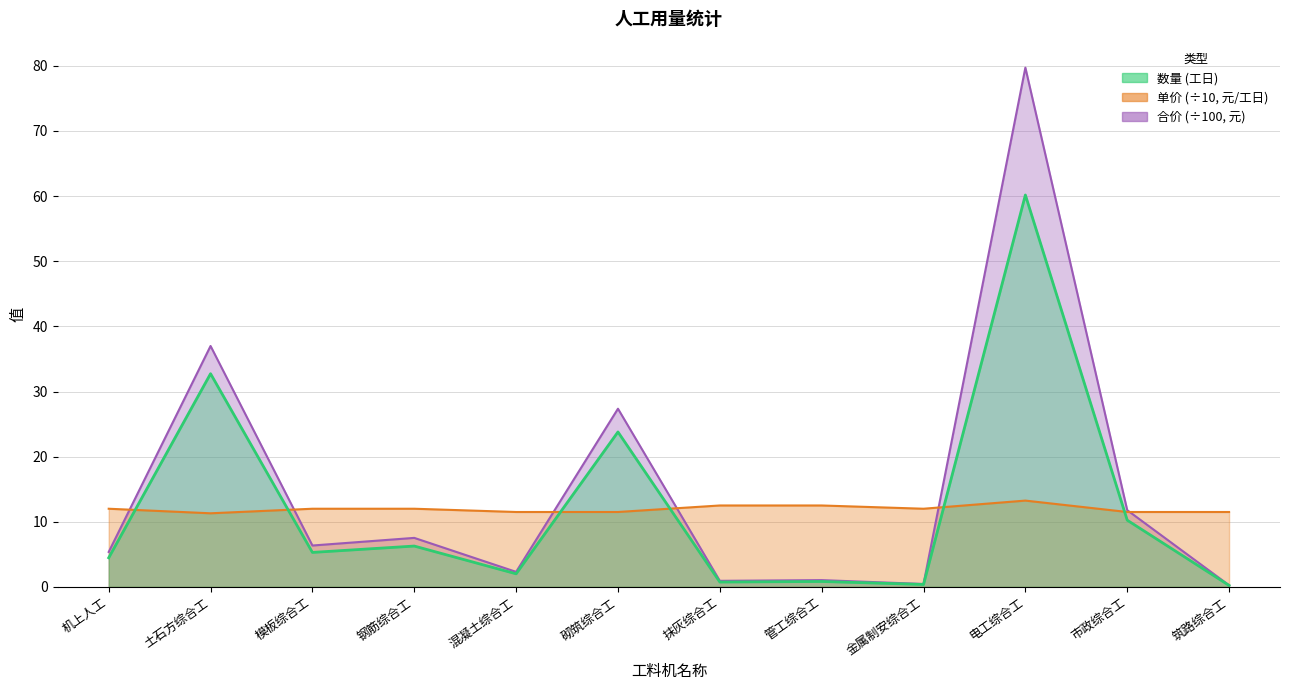

Which series ends up on top after the final intersection of 数量 and 单价?

单价